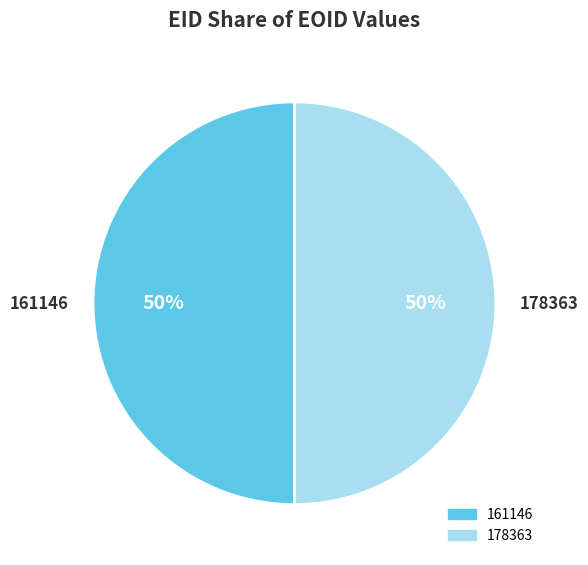

Count the number of slices in the pie.

2